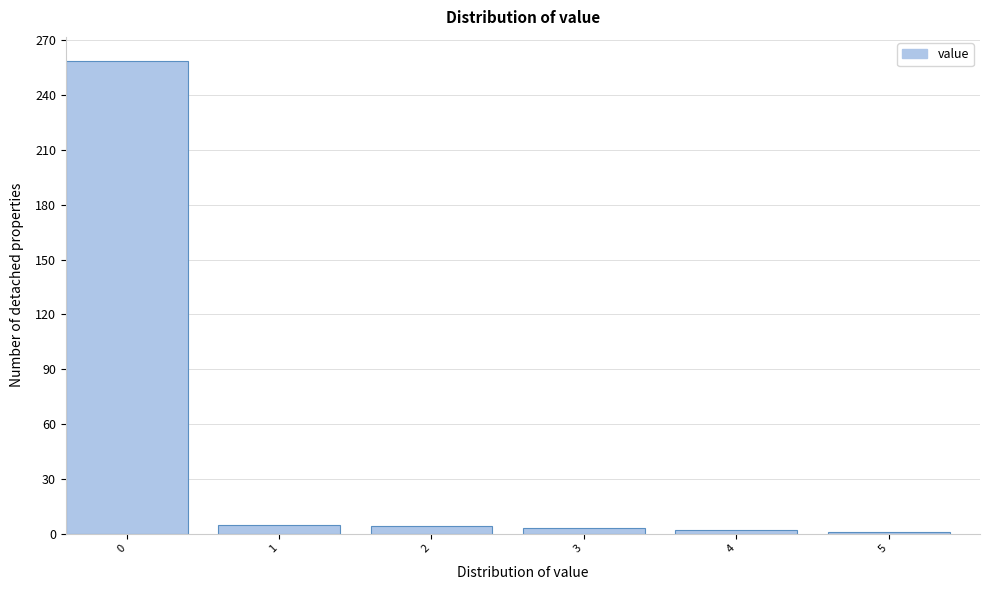

What is the maximum value shown in the chart?

259